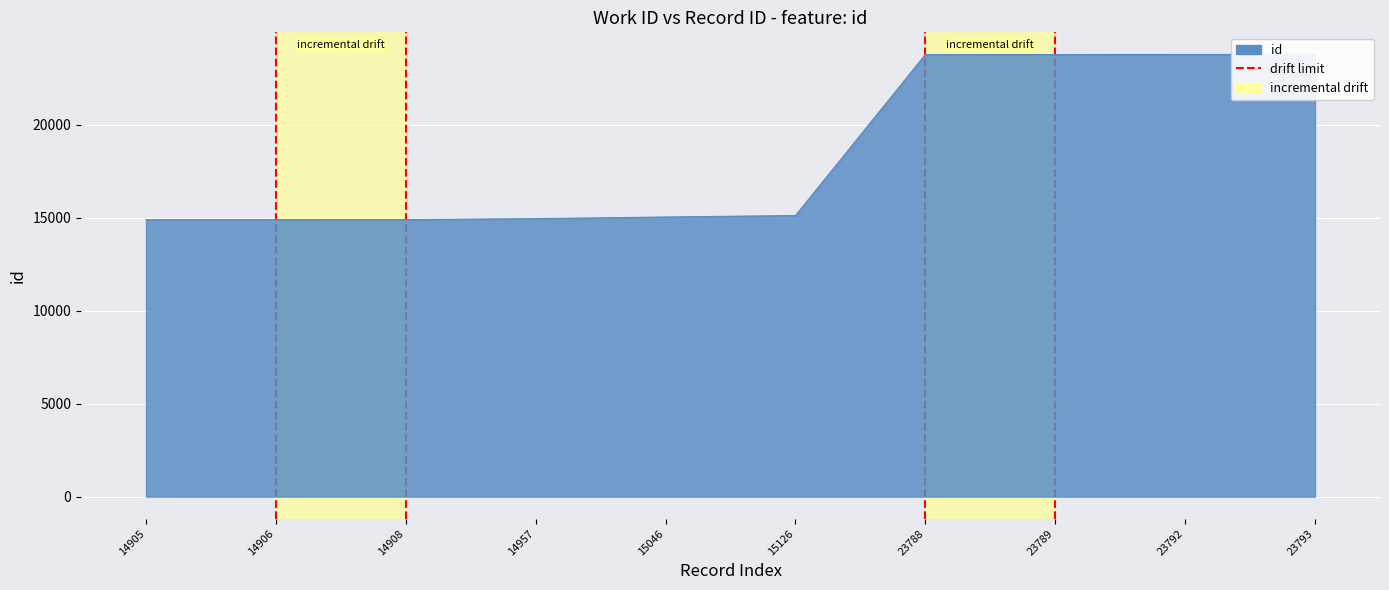

List the labels in order of value, largest first.

23793, 23792, 23789, 23788, 15126, 15046, 14957, 14908, 14906, 14905